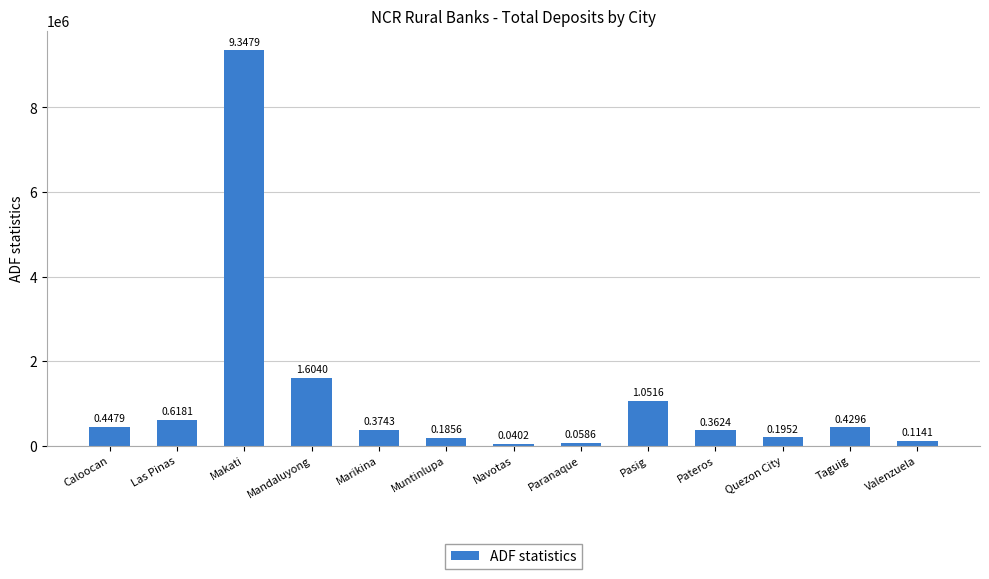

How many bars are there in total?

13